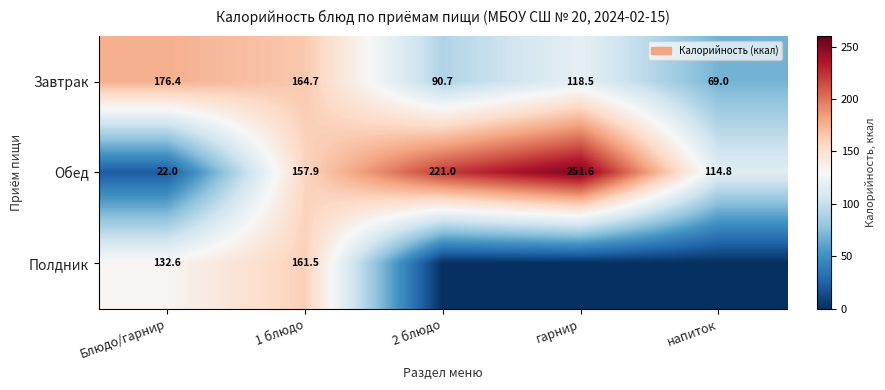

List the labels in order of Обед value, smallest first.

Блюдо/гарнир, напиток, 1 блюдо, 2 блюдо, гарнир